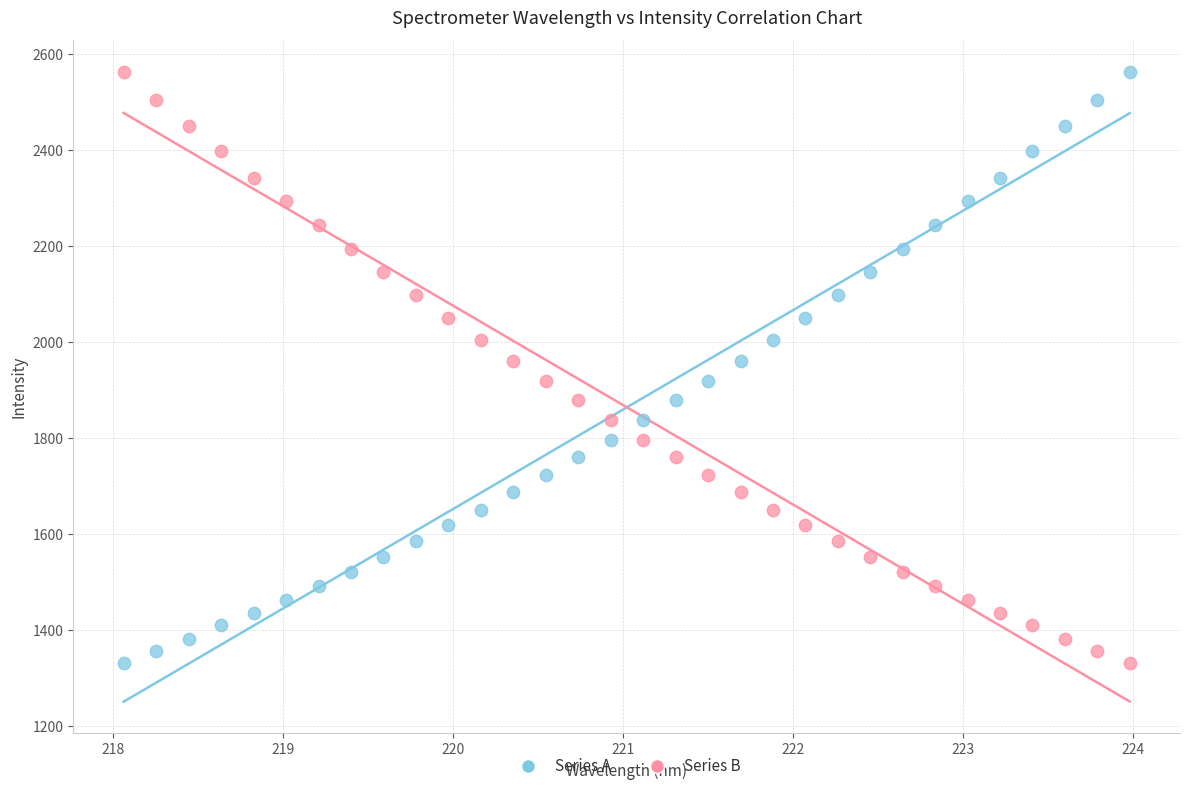

Across all data points, what is the range of X values (max minus min)?

5.9